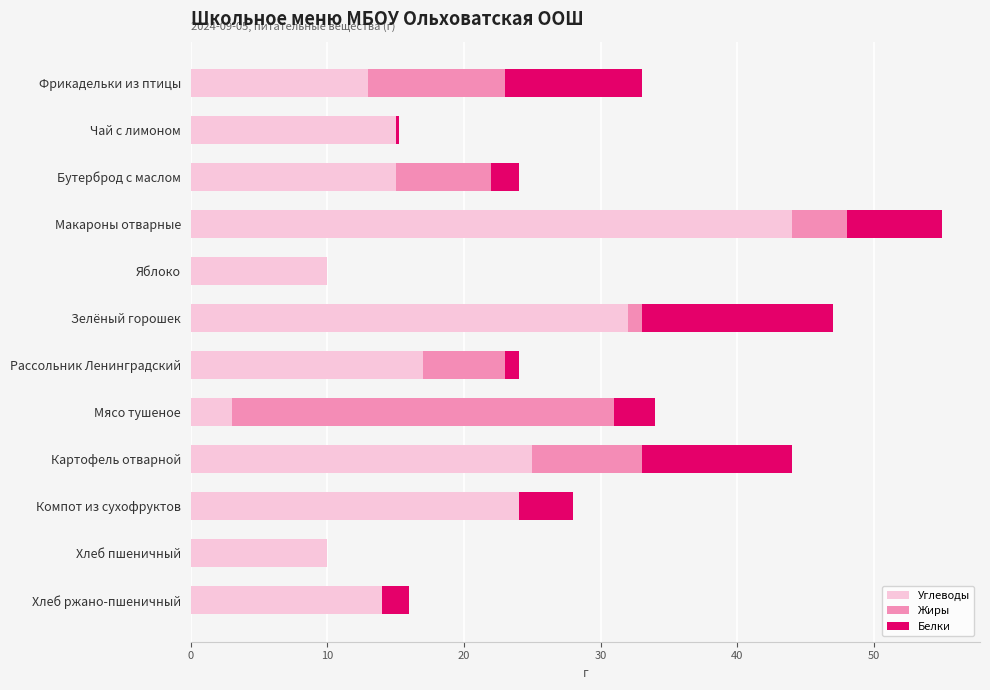

True or false: Углеводы has a value of 14.0 at Хлеб ржано-пшеничный.

True